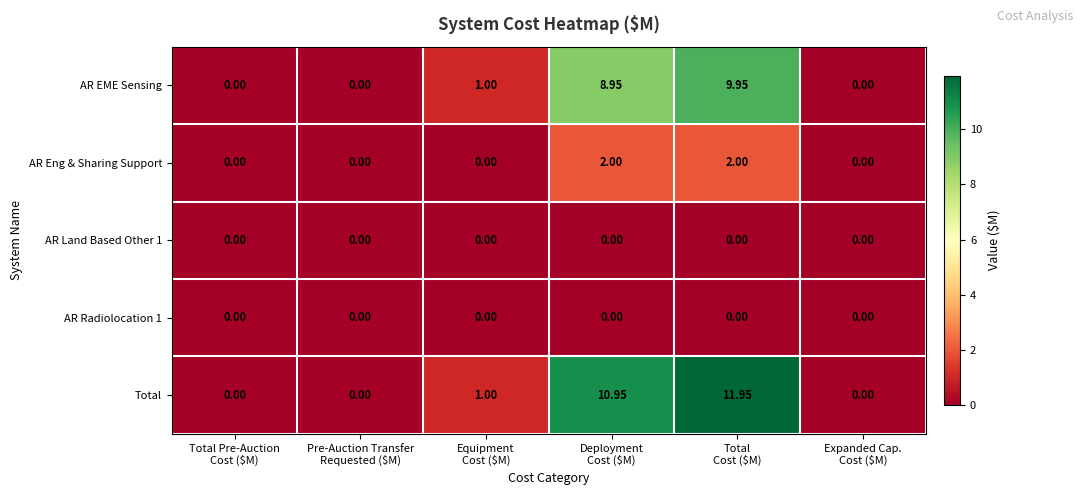

Which series has the widest spread of values?

Total